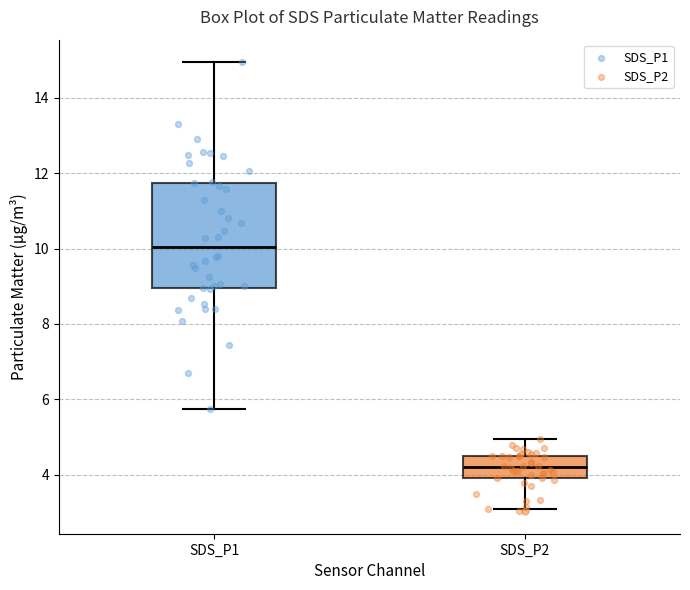

Which box is the tallest, from its lower edge to its upper edge?

SDS_P1